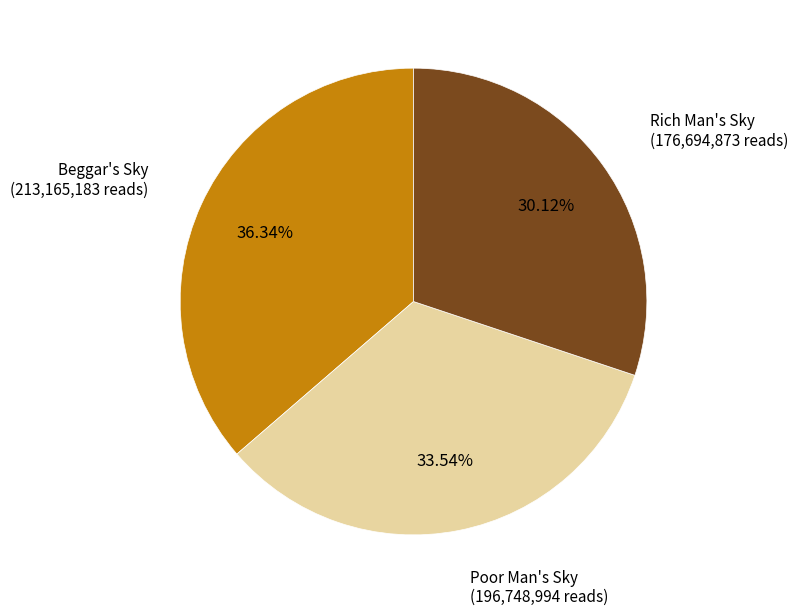

To the nearest percent, what is the average slice percentage?

33%